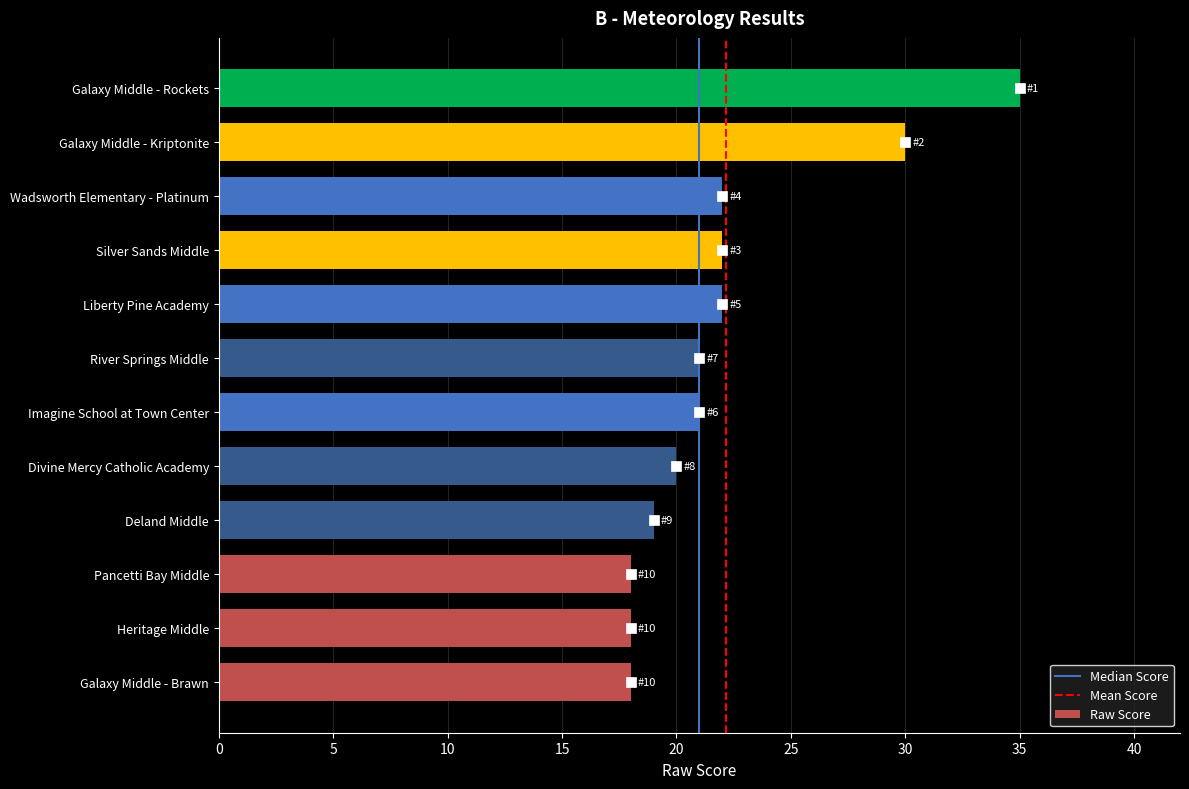

What is the minimum value shown in the chart?

18